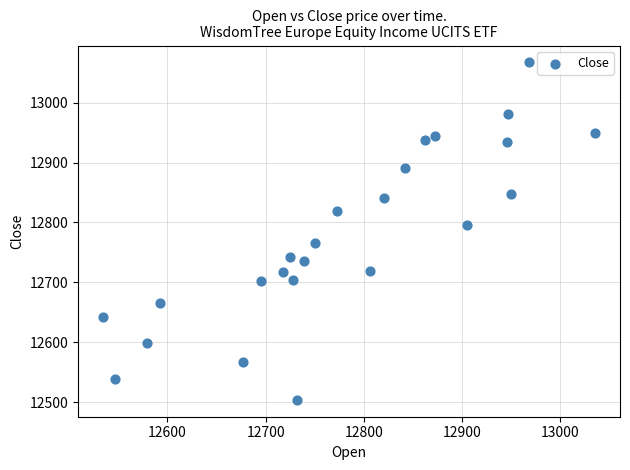

What is the range of Y values (max minus min)?

563